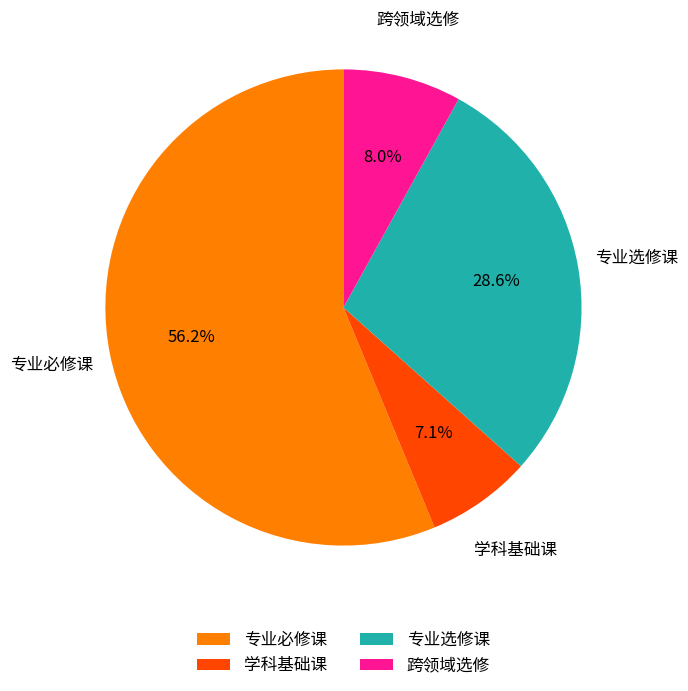

What is the majority slice?

专业必修课